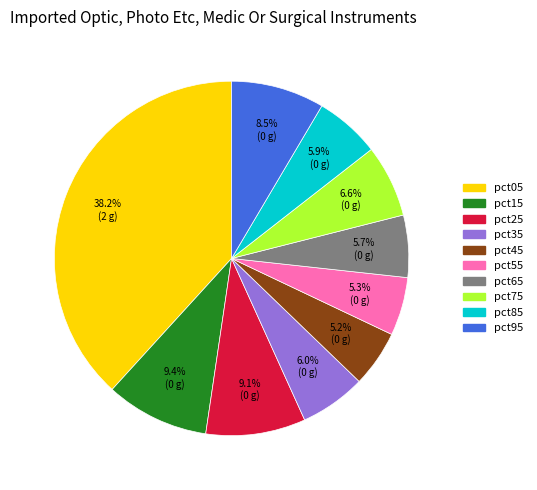

To the nearest percent, what is the difference between the pct05 and pct45 slice percentages?

33%